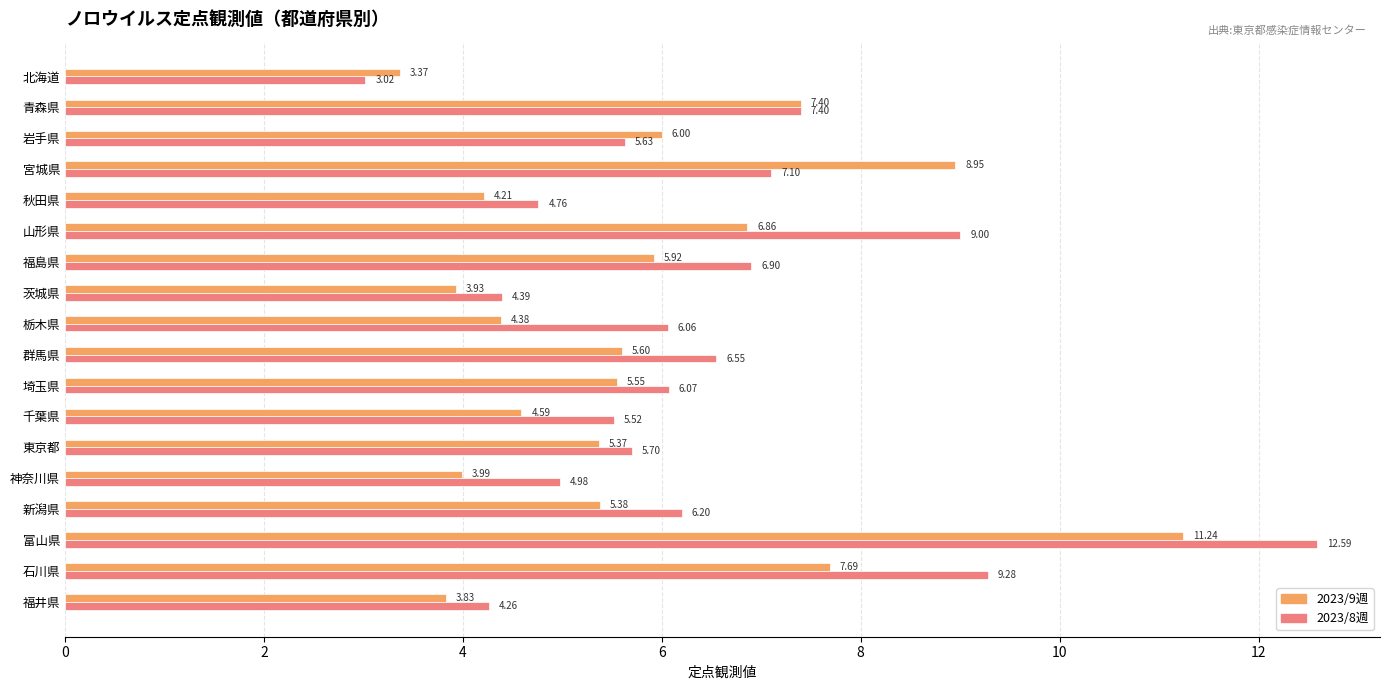

What is the spread (max minus min) of values at 岩手県?

0.4